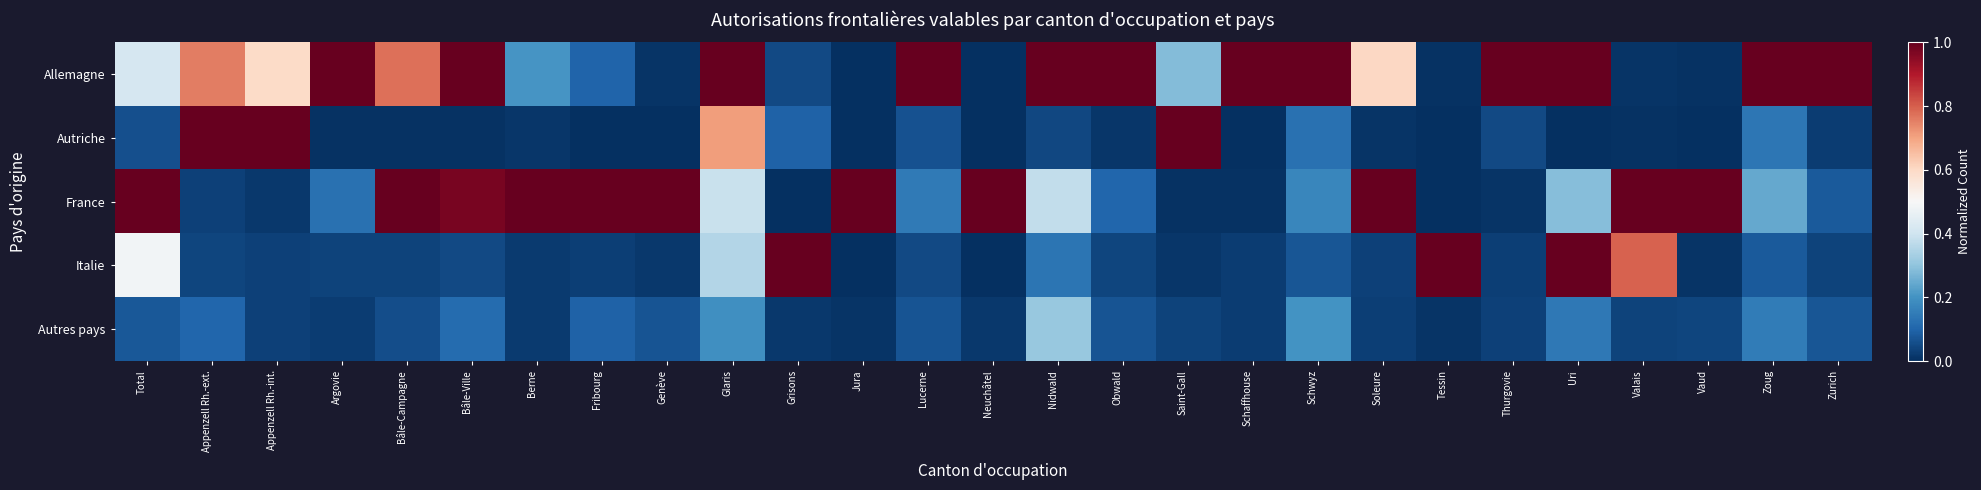

Rank the series by their maximum value, from lowest to highest.

Autres pays, Allemagne, Autriche, France, Italie